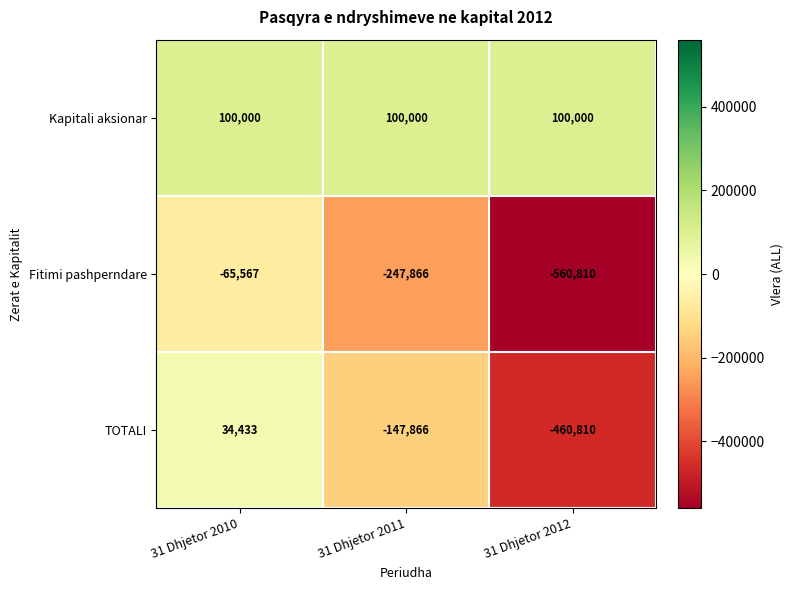

What is the total value across all series at 31 Dhjetor 2010?

68866